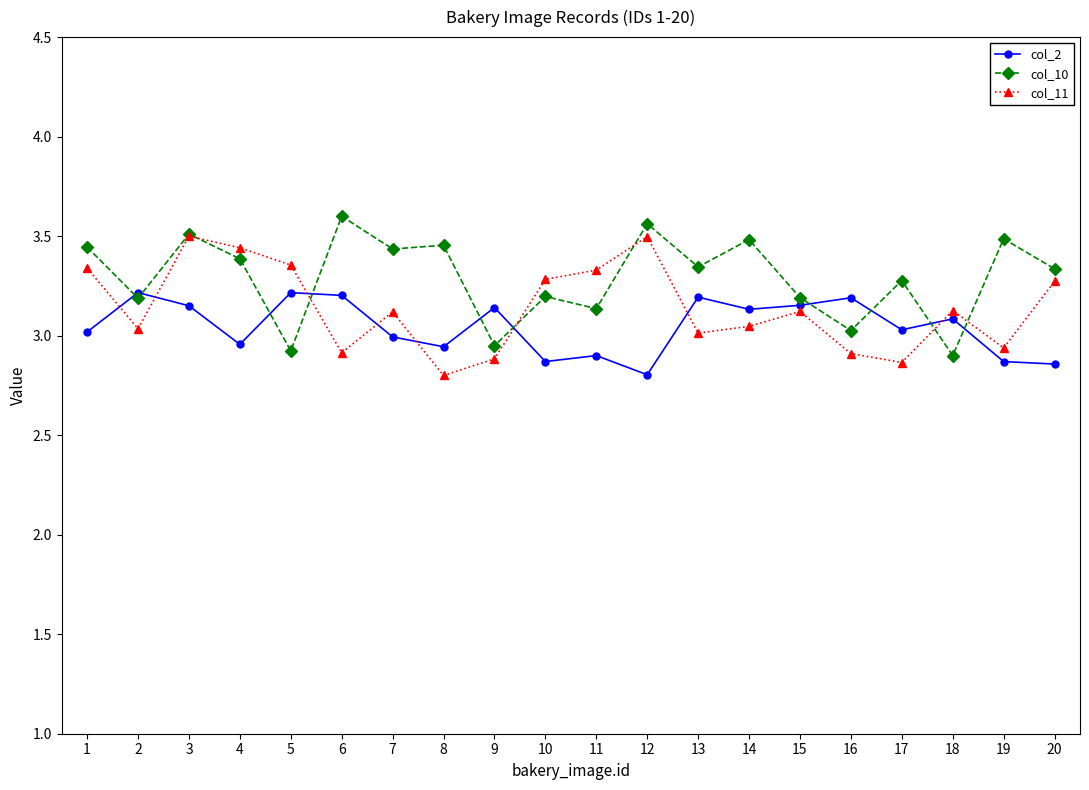

True or false: col_11 has a value of 0.7 at 10.

False